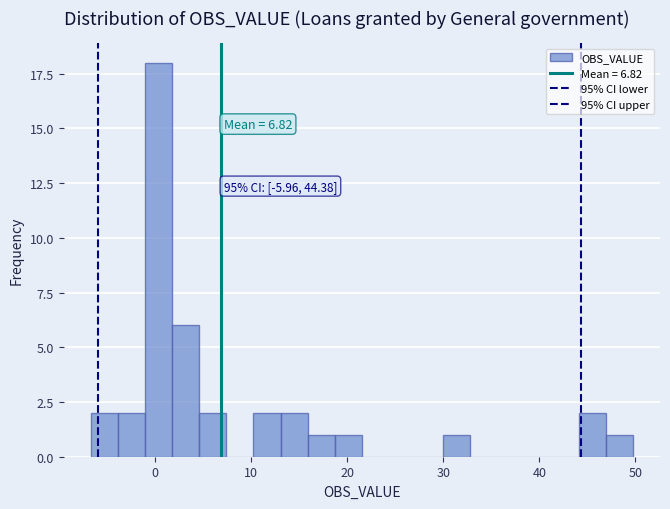

Read against the x-axis, roughly where is the centre of the tallest bar?

0